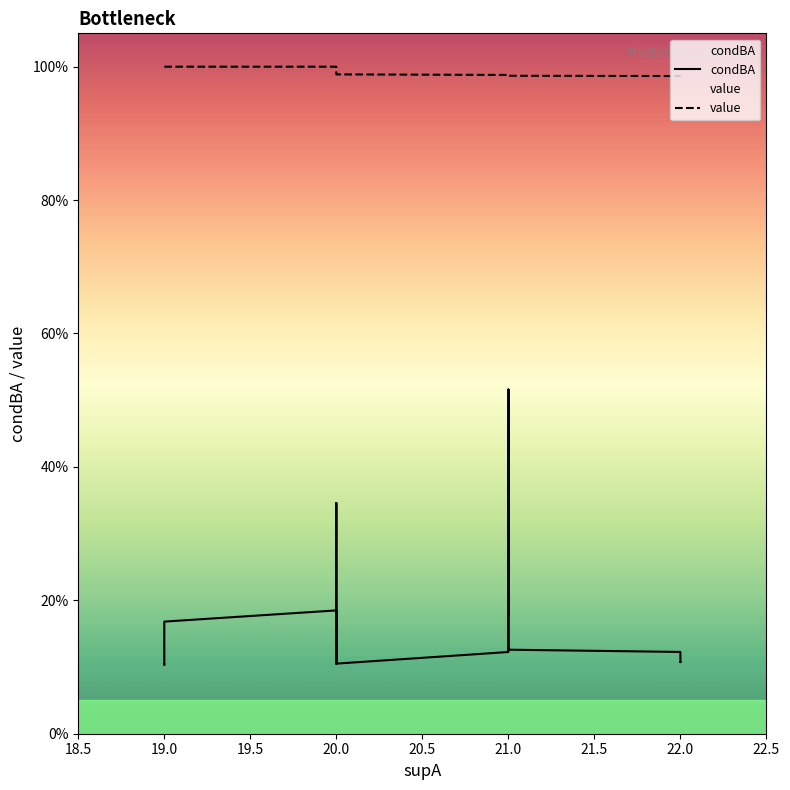

Rank the series by their average value, from lowest to highest.

condBA, value